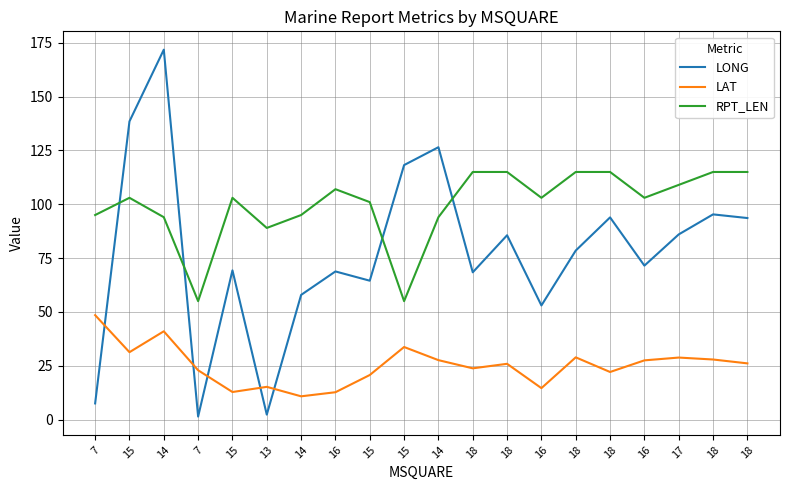

At how many categories does at least one series exceed 145?

1